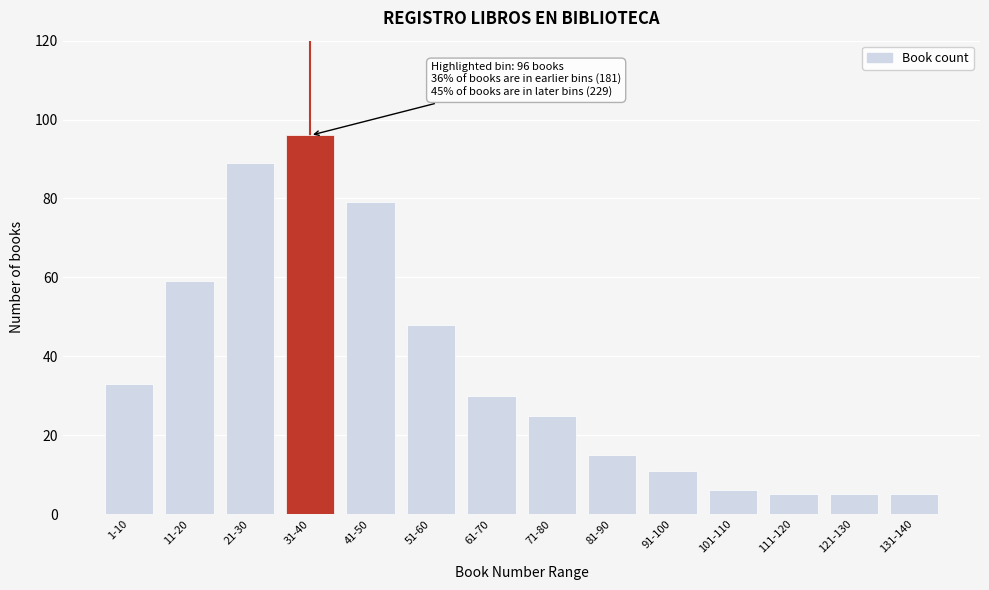

Reading right to left, extract all data points from this chart.

5	5	5	6	11	15	25	30	48	79	96	89	59	33